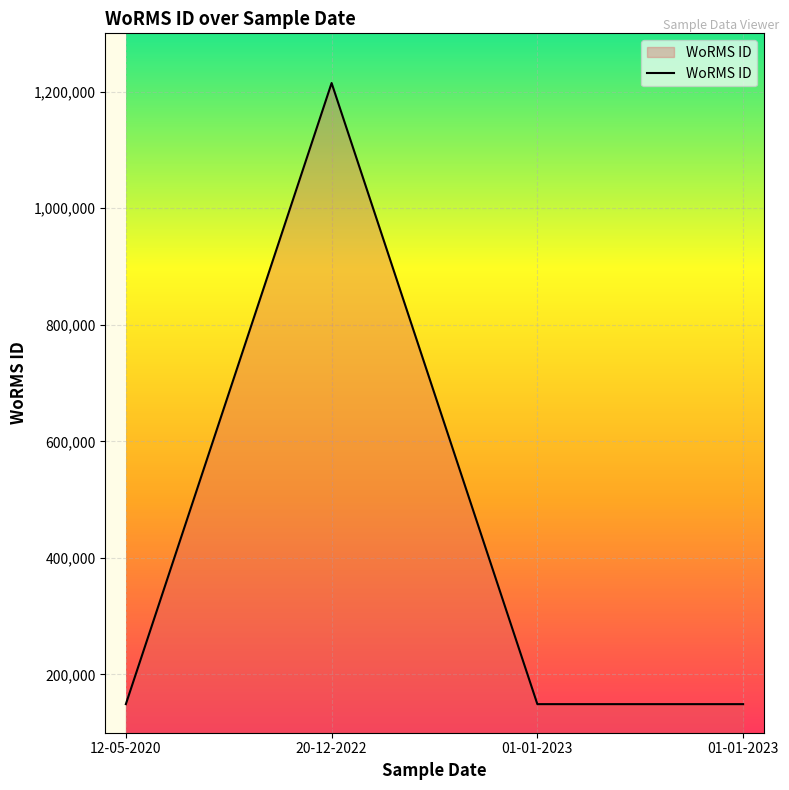

What value does the data have at 20-12-2022?

1214732